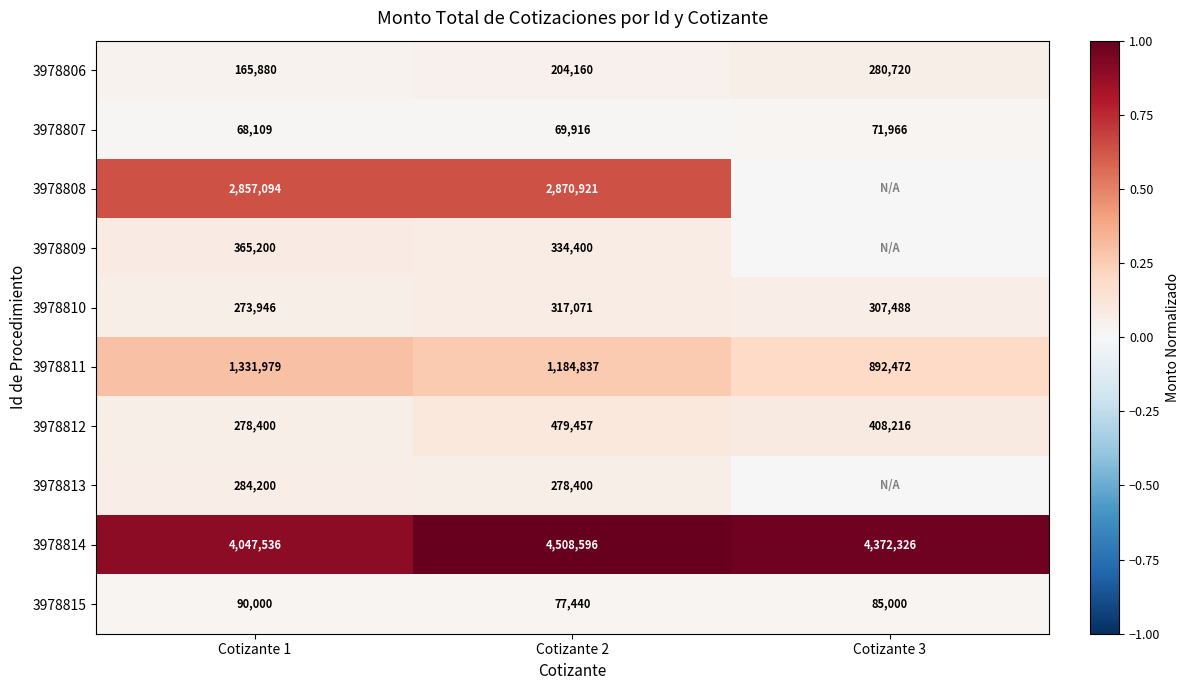

At which category is the sum across all series the highest?

Cotizante 2